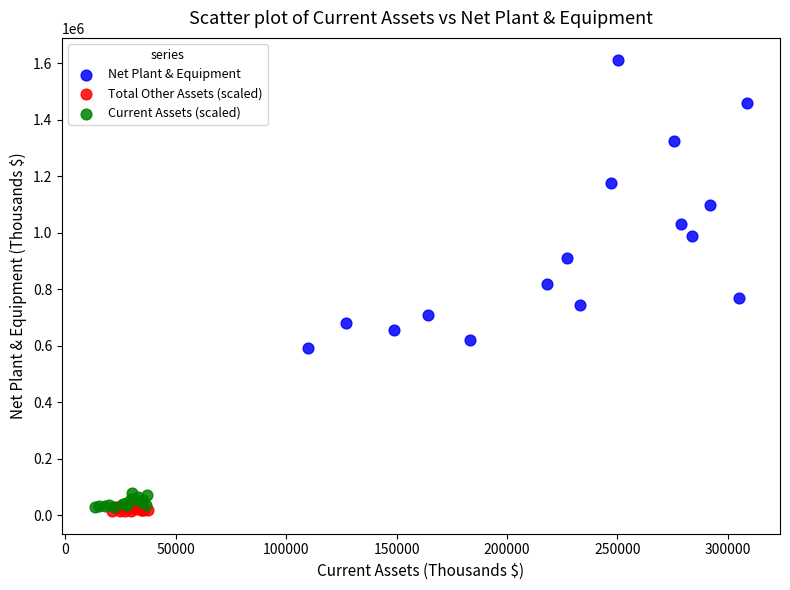

Which series has the largest Y range (max minus min)?

Net Plant & Equipment